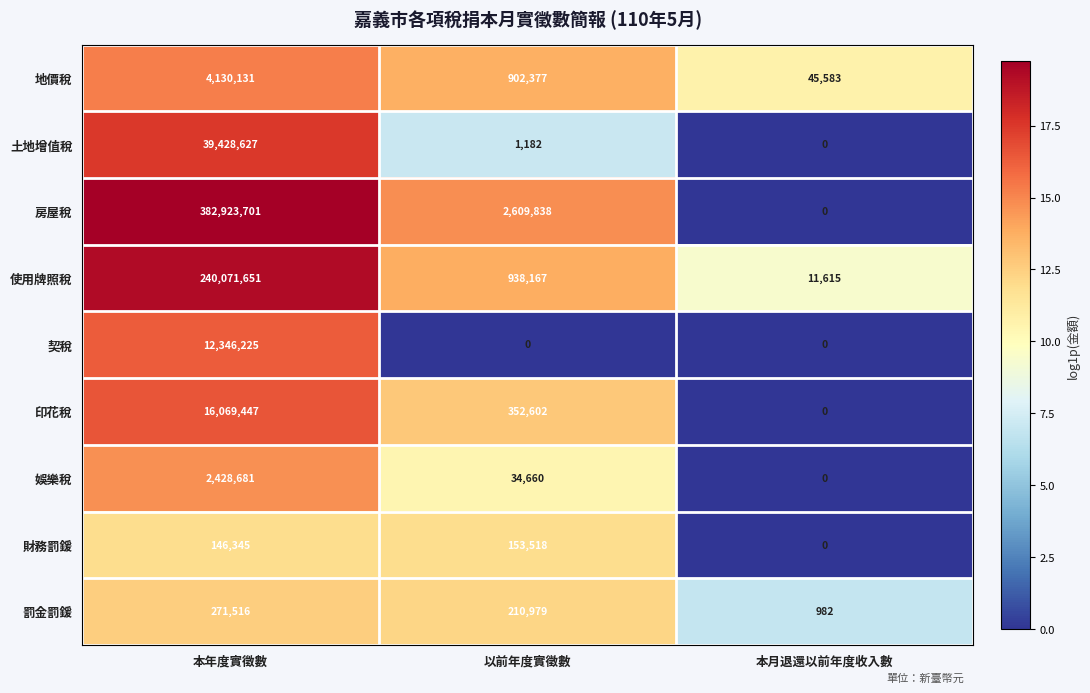

Which series changed the most between 以前年度實徵數 and 本月退還以前年度收入數?

房屋稅